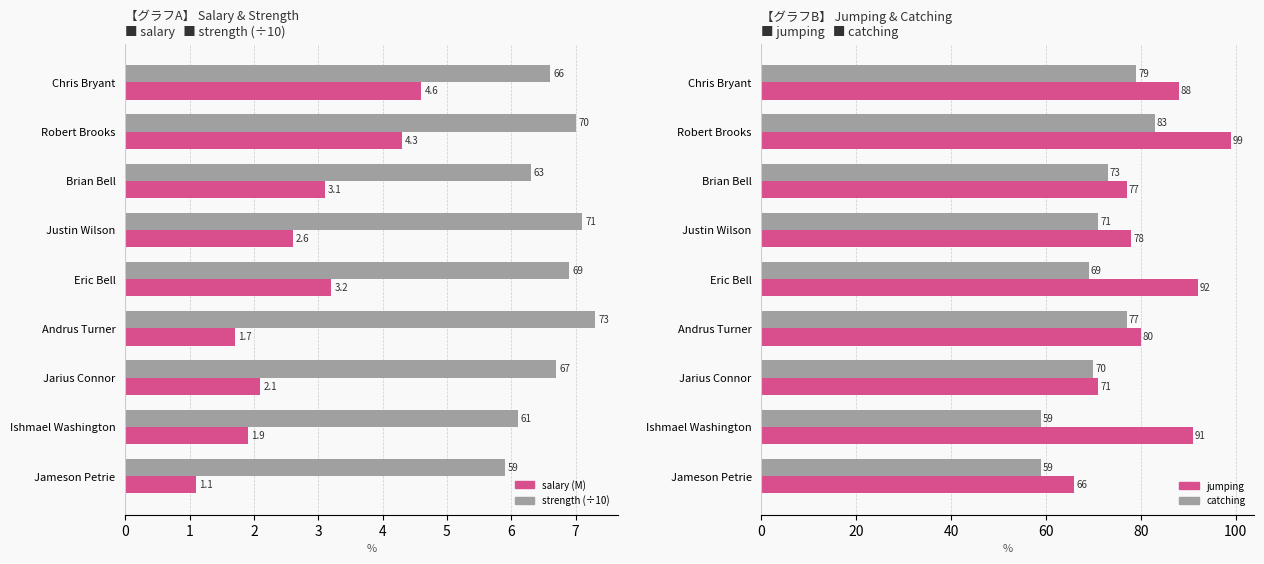

How many series are shown in this chart?

4